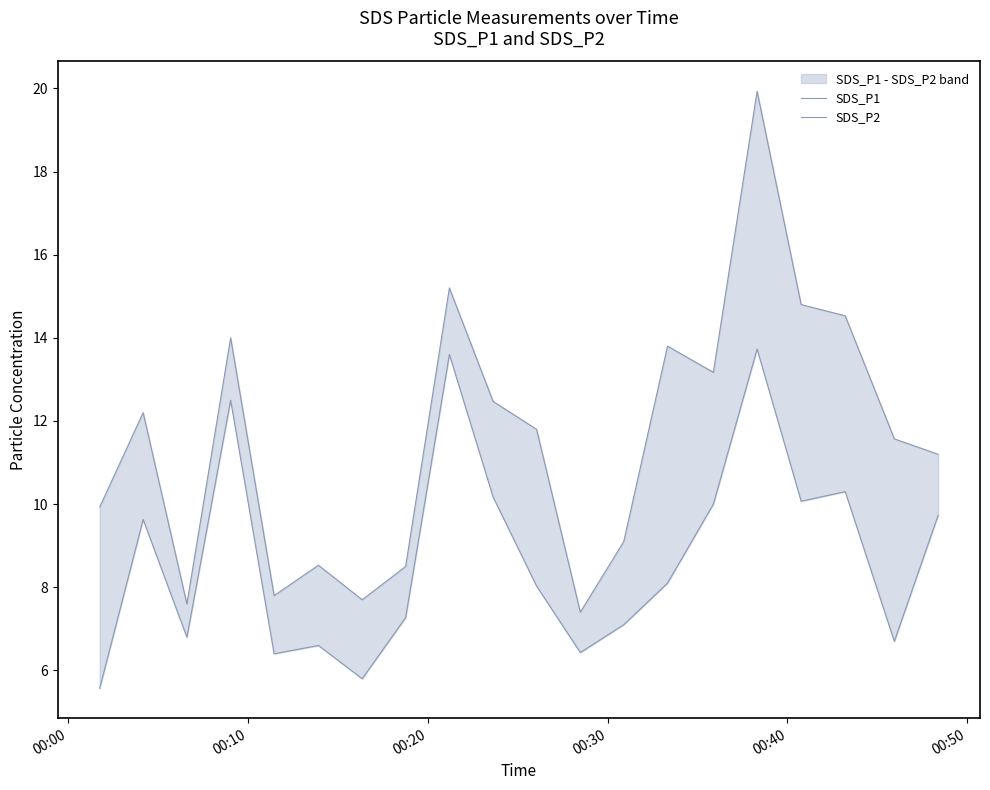

How many values in the SDS_P2 series are below 8?

9